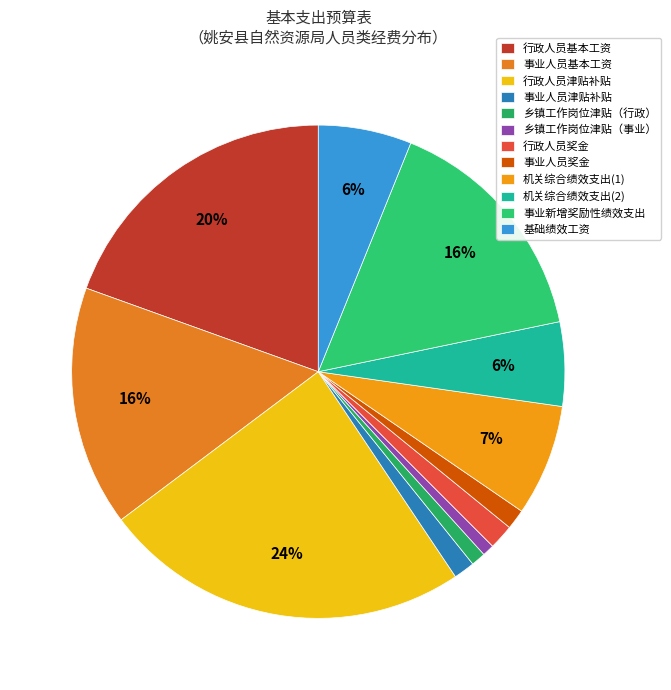

How many segments does this pie chart have?

12